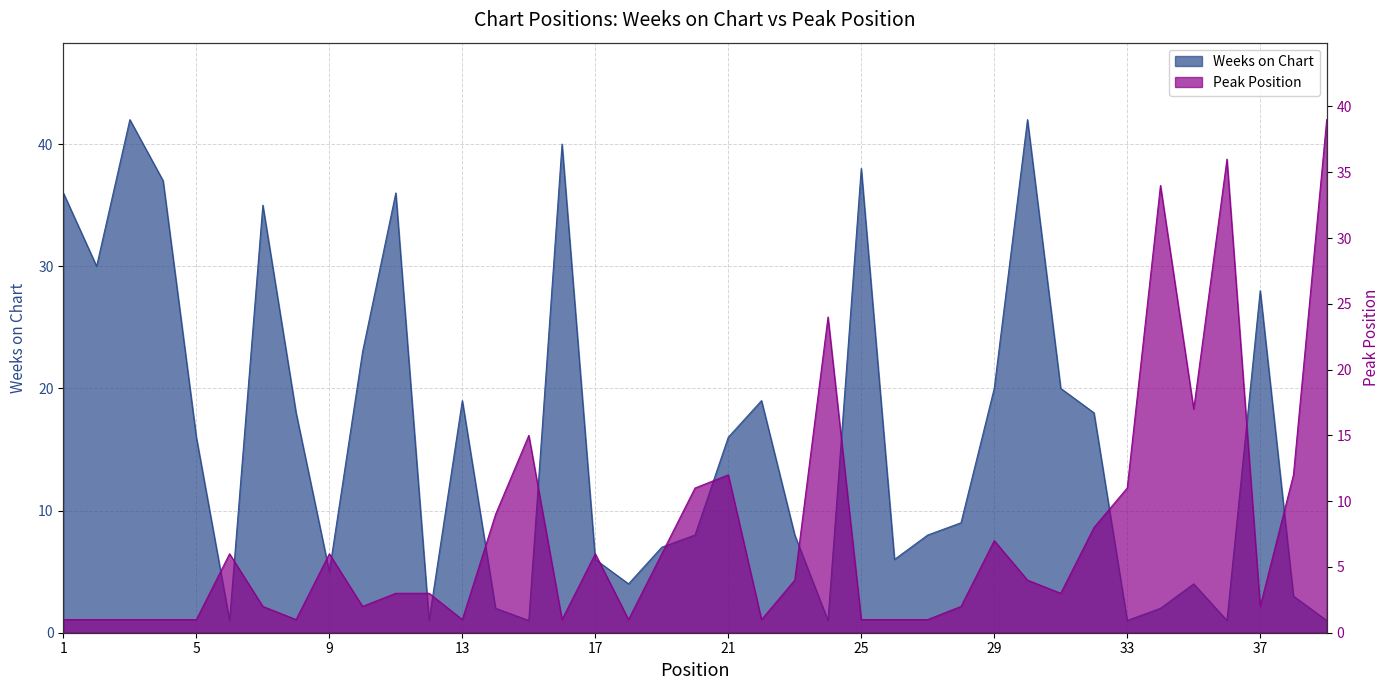

Which series has the widest spread of values?

Weeks on Chart